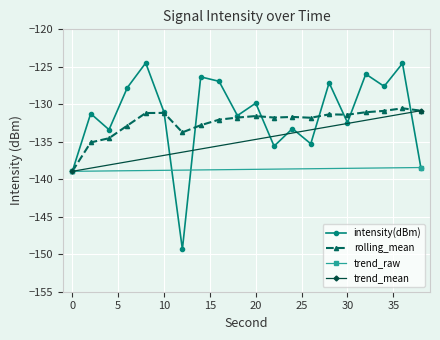

What is the sum of all intensity(dBm) values?

-2631.0